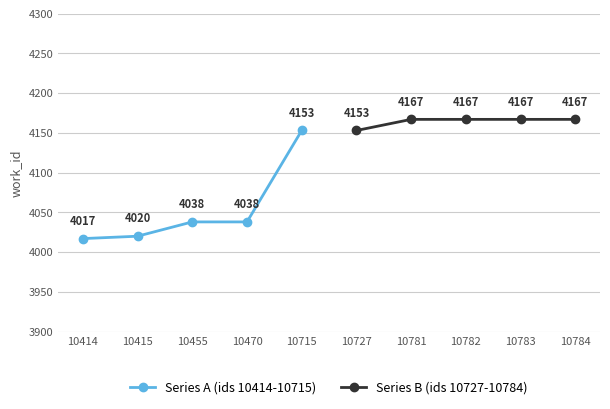

What is the value of the Series B (ids 10727-10784) point at the 3rd from the left?

4167